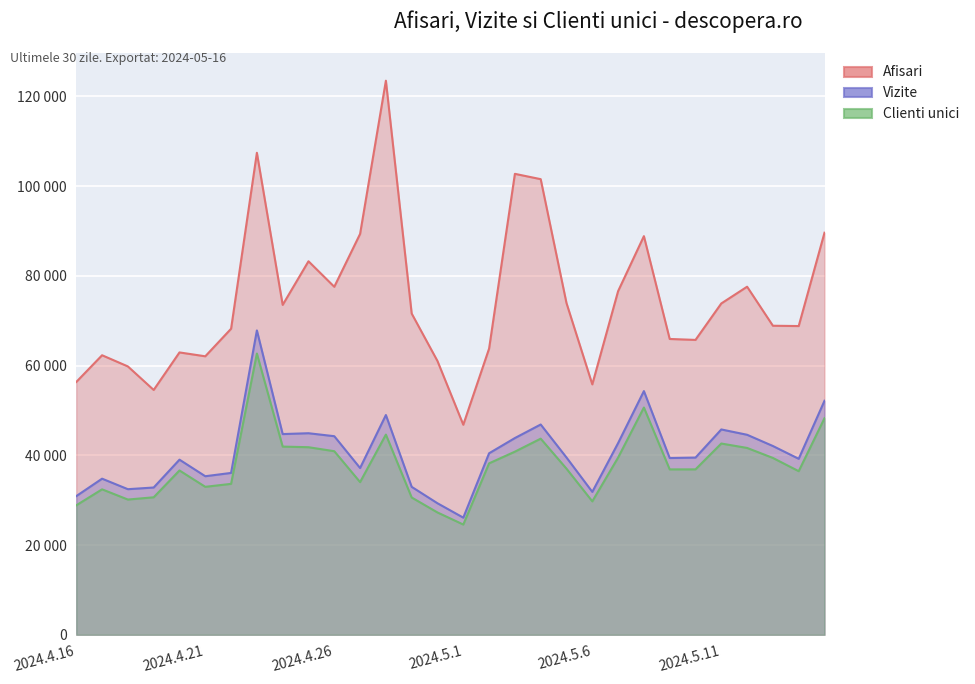

How many data points in Afisari are less than 71594?

15